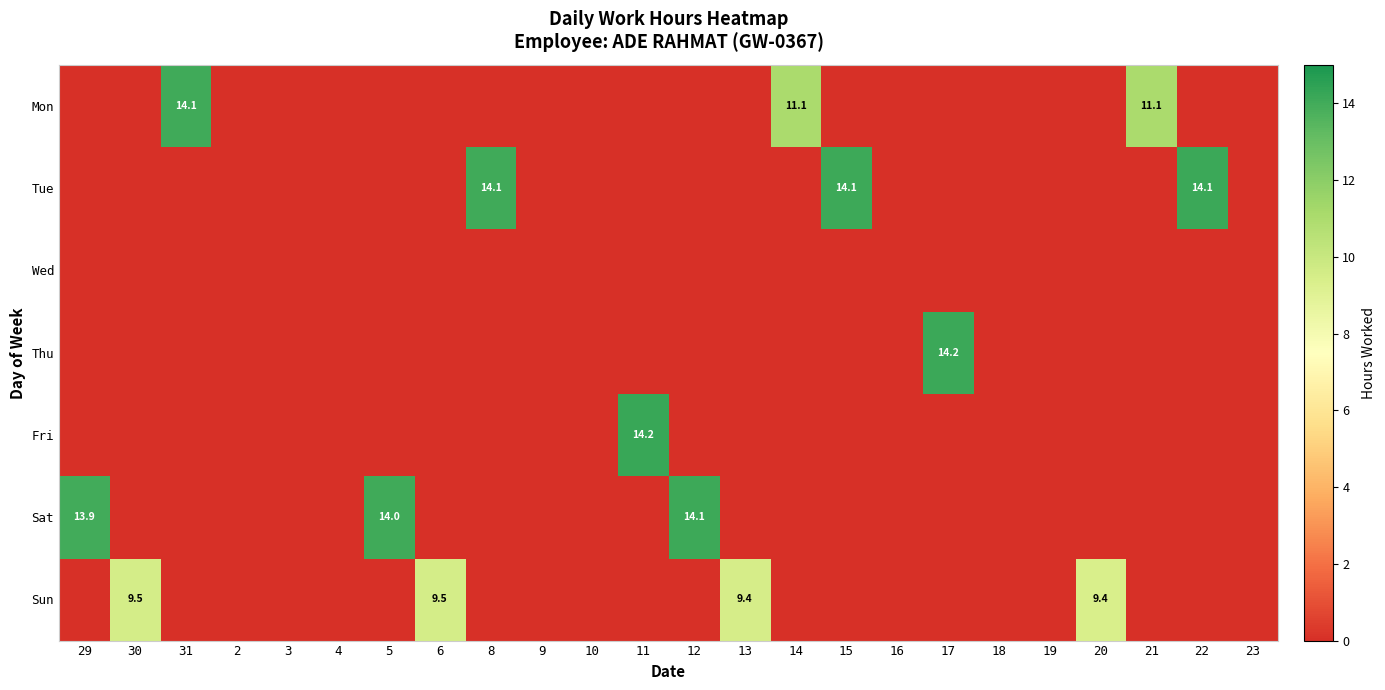

The value of Mon at 31 is 5.2. True or false?

False